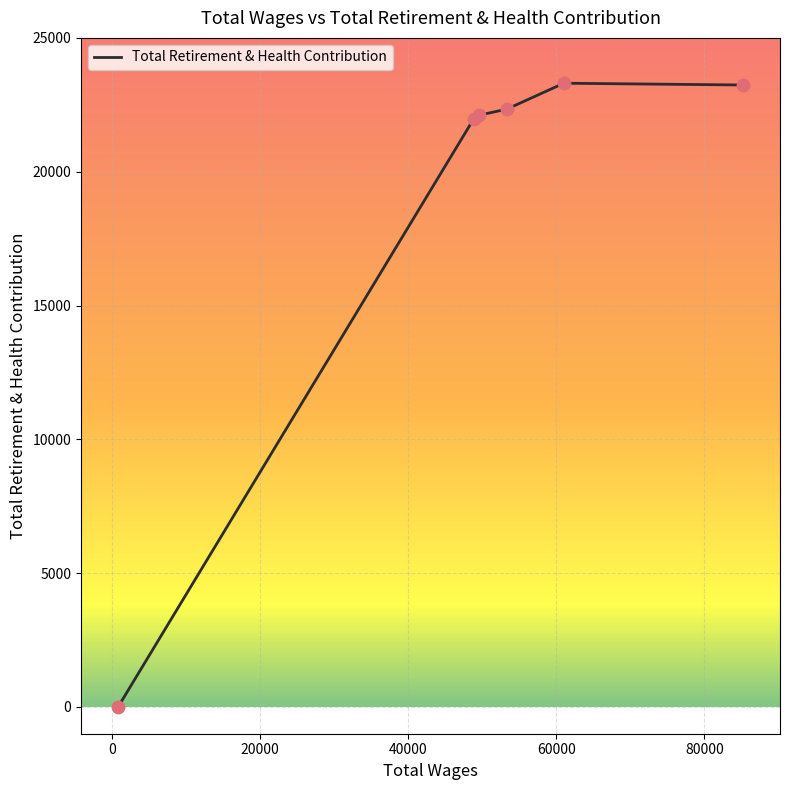

What is the average value?

18830